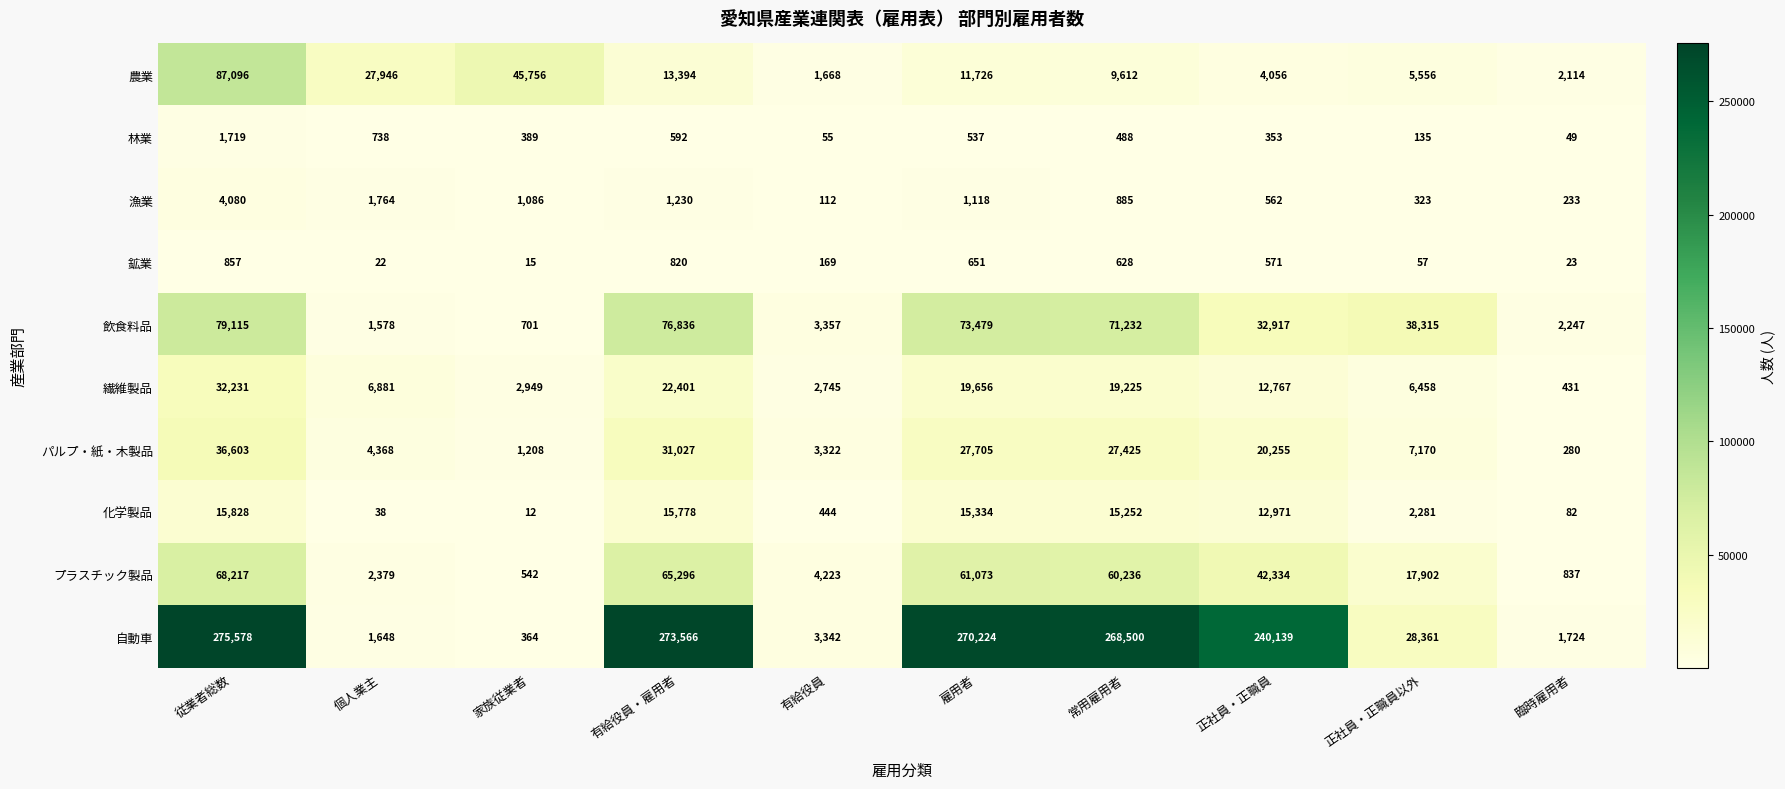

What is the sum of the パルプ・紙・木製品 values at 雇用者 and 個人業主?

32073